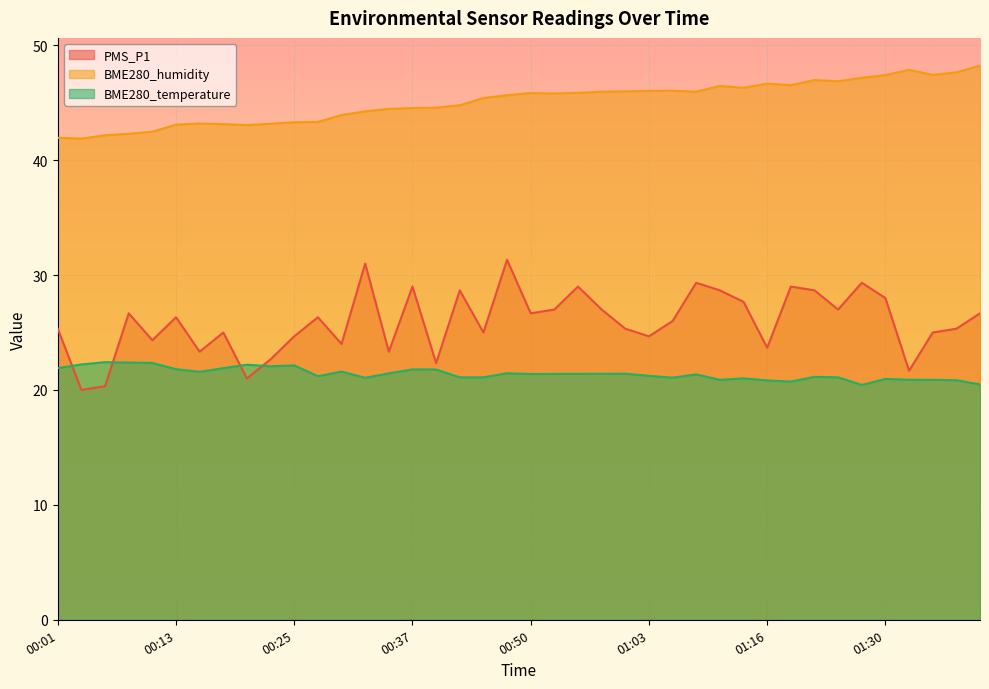

What is the spread (max minus min) of values at 00:25?

21.2